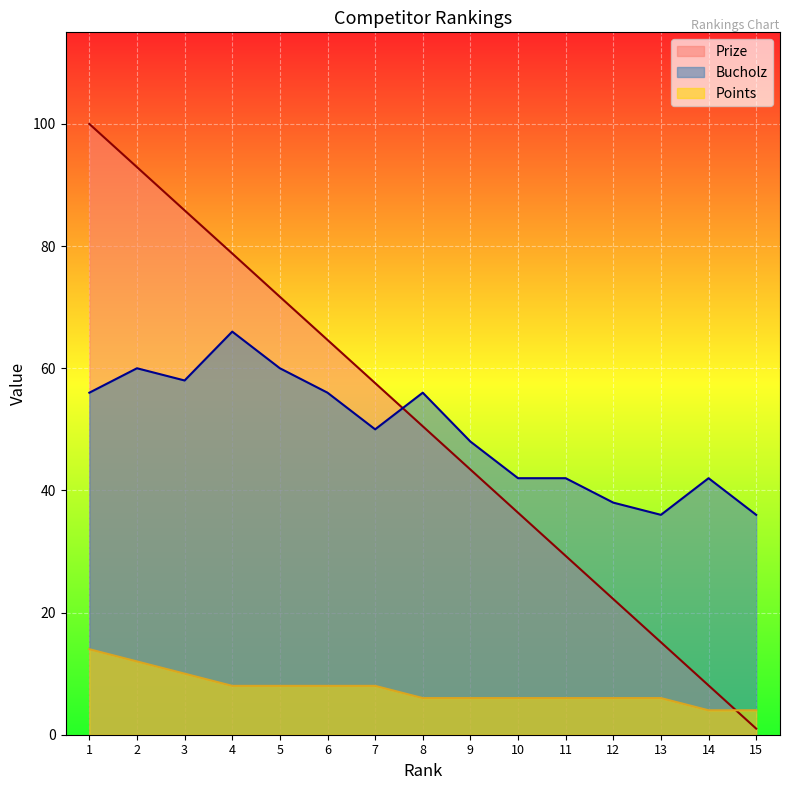

What are all the series names shown in the legend?

Prize, Bucholz, Points